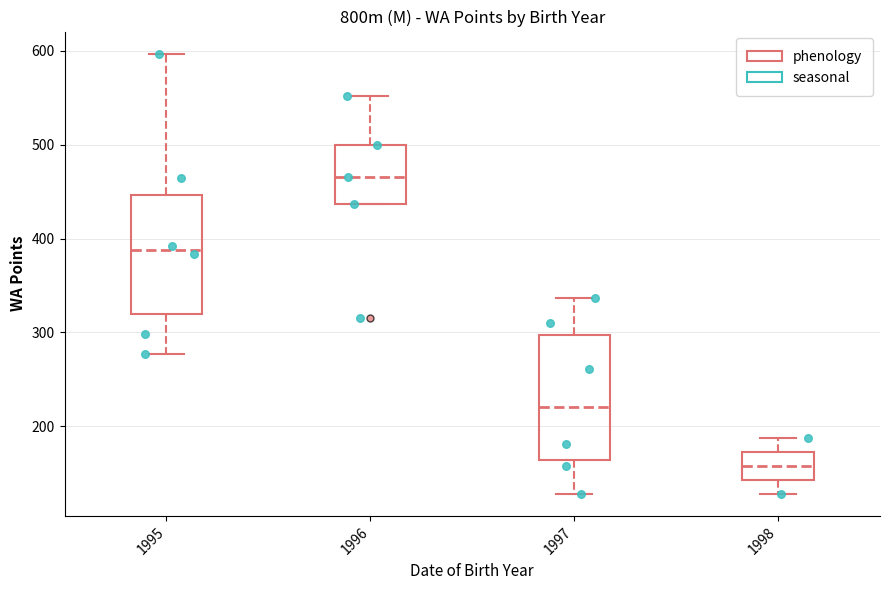

Where is the lower edge of the box at x = 1995 on the y-axis? The values are not printed on the chart, so give them approximately, as read against the axis.

320